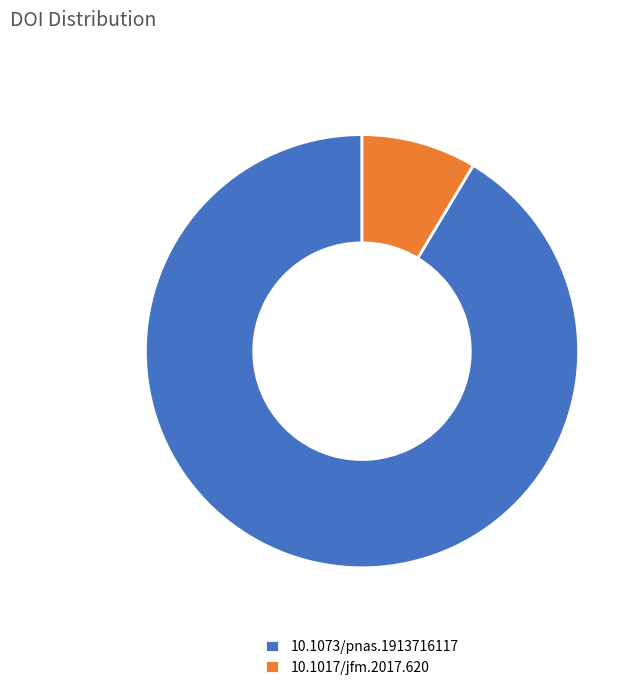

Is it true that 10.1073/pnas.1913716117 is 91% of the pie?

True